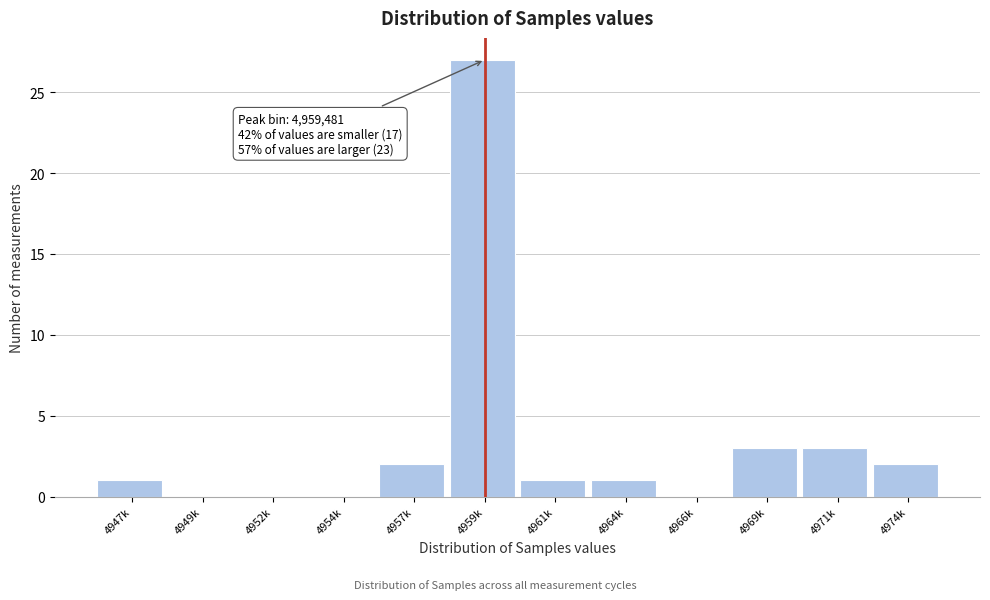

Reading right to left, extract all data points from this chart.

4974k=2	4971k=3	4969k=3	4966k=0	4964k=1	4961k=1	4959k=27	4957k=2	4954k=0	4952k=0	4949k=0	4947k=1